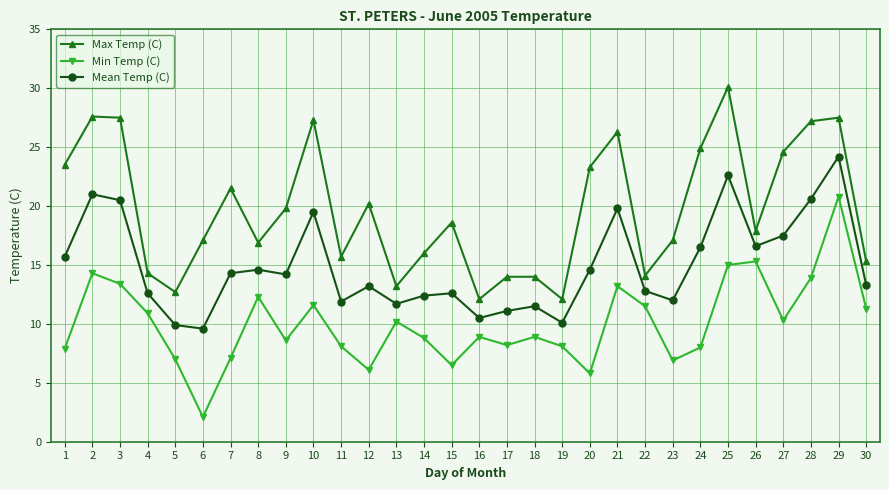

Rank the series by their average value, from highest to lowest.

Max Temp (C), Mean Temp (C), Min Temp (C)